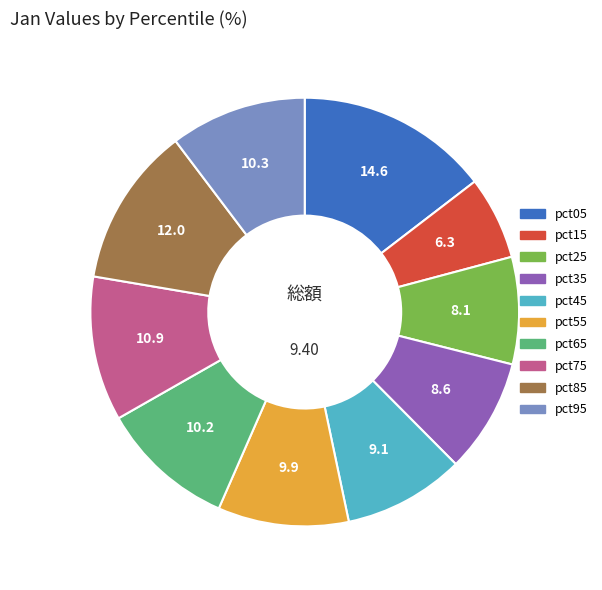

What is the smallest slice in the pie chart?

pct15